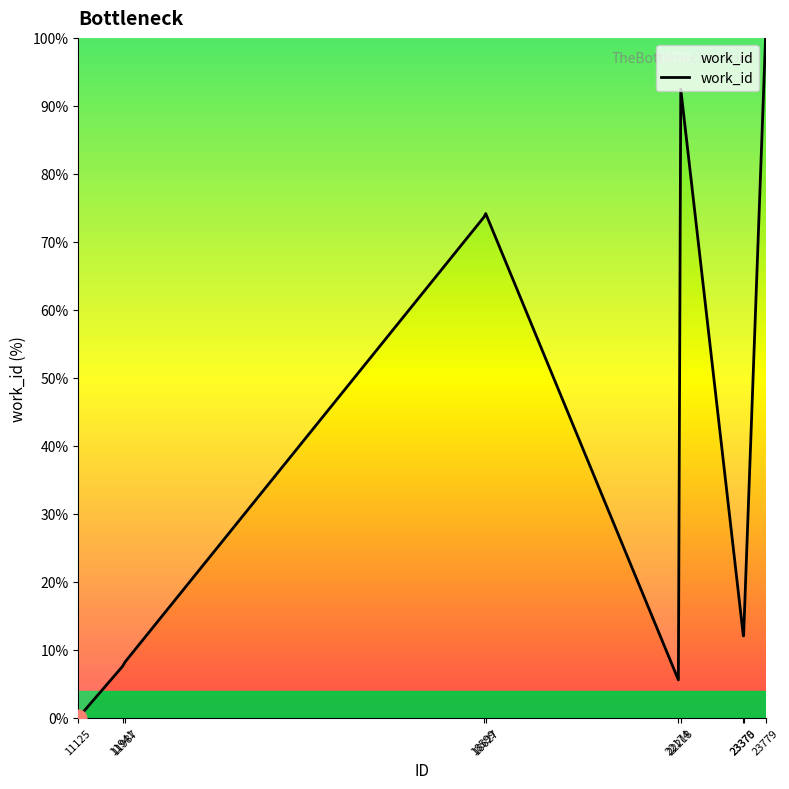

What is the greatest value displayed?

100.0